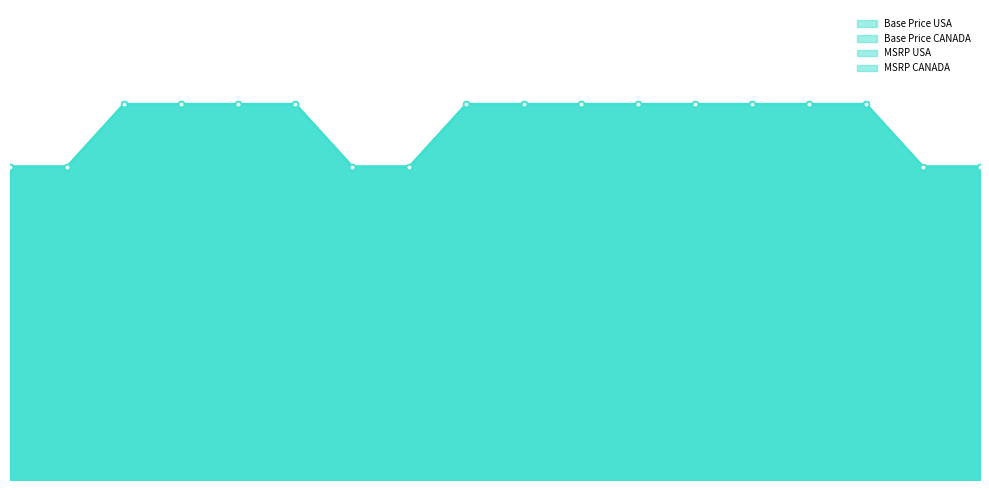

Which series changed the most between 632998 and 632999?

Base Price USA